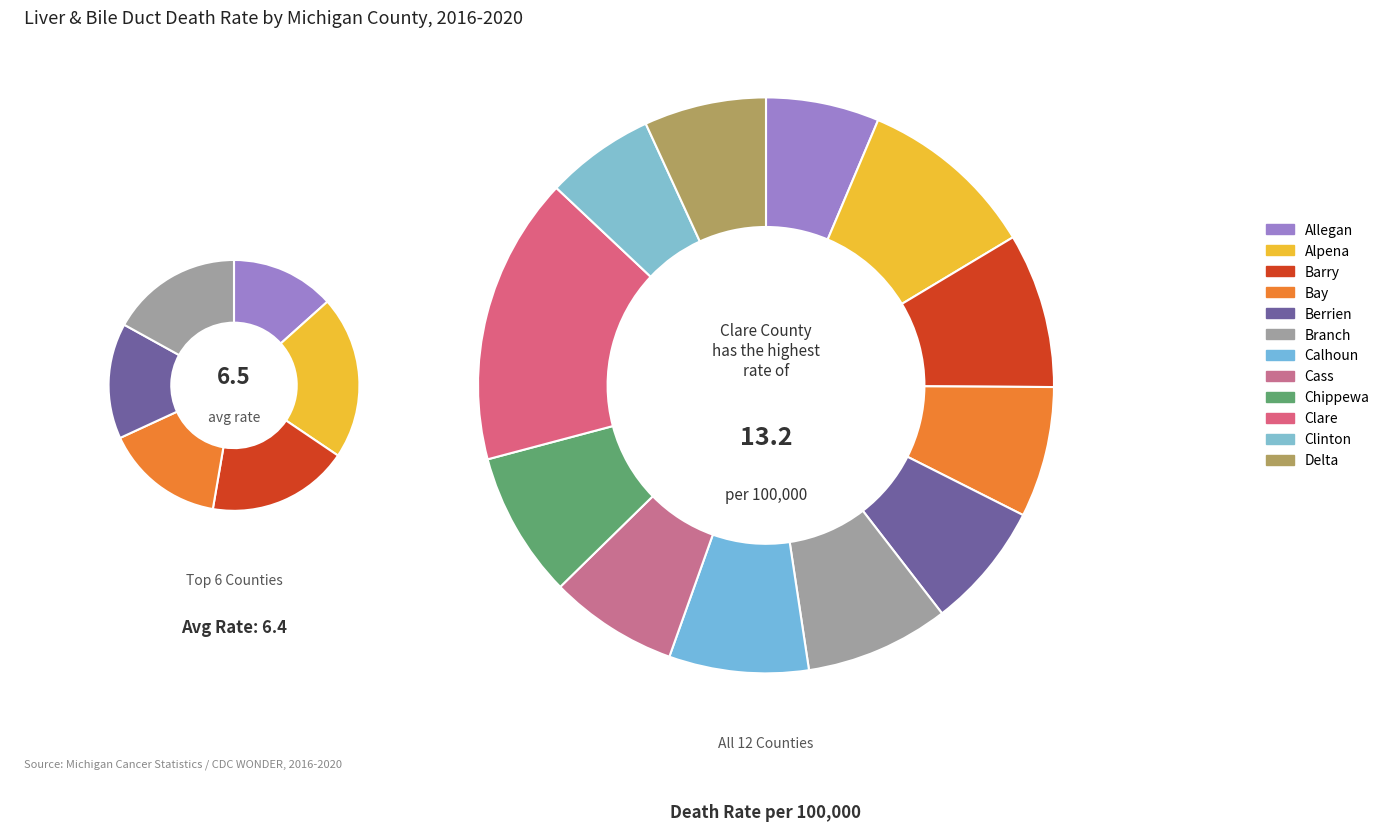

What percentage is the Cass slice, to the nearest percent?

7%